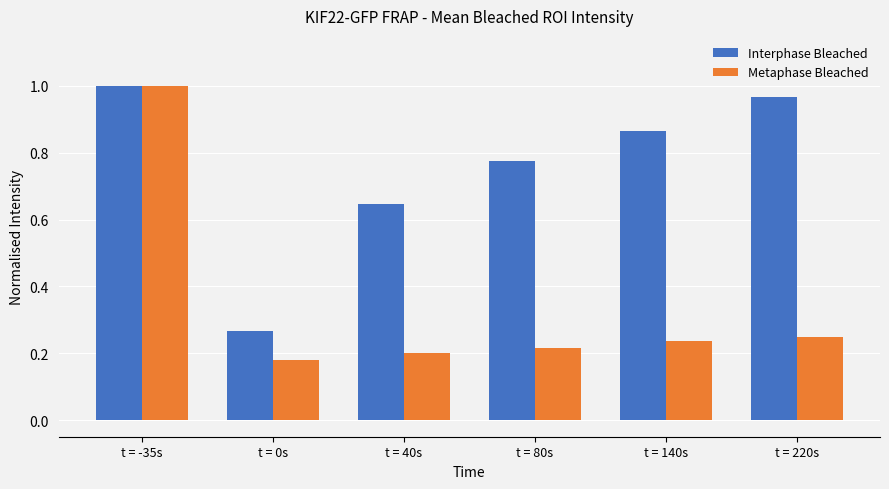

How many groups of bars are there?

6